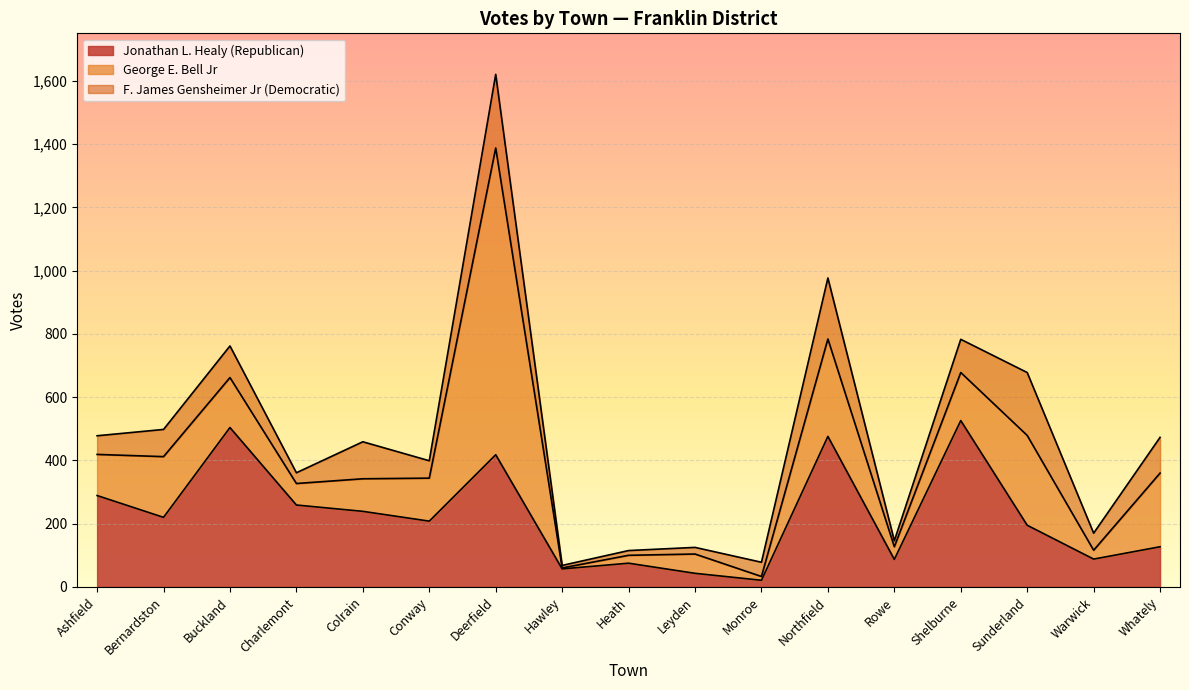

What position from the left is Northfield?

12